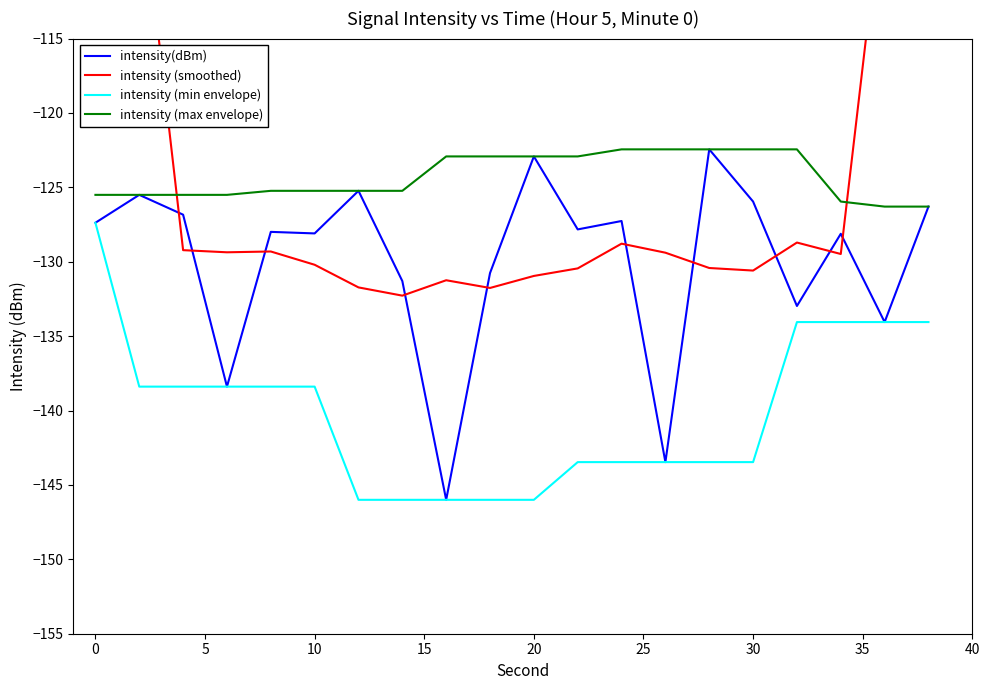

How many values in the intensity (min envelope) series exceed -138?

5